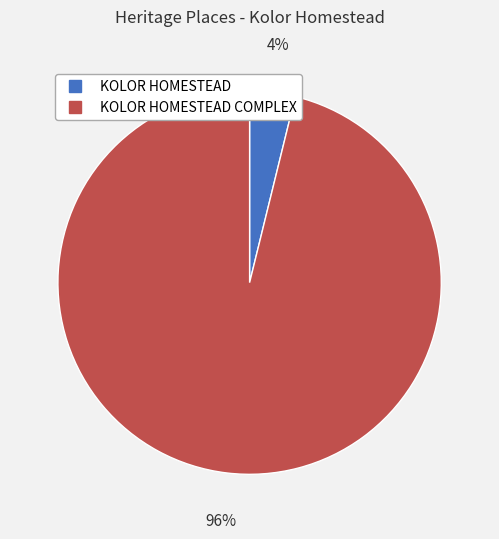

Does any single category account for the majority?

Yes